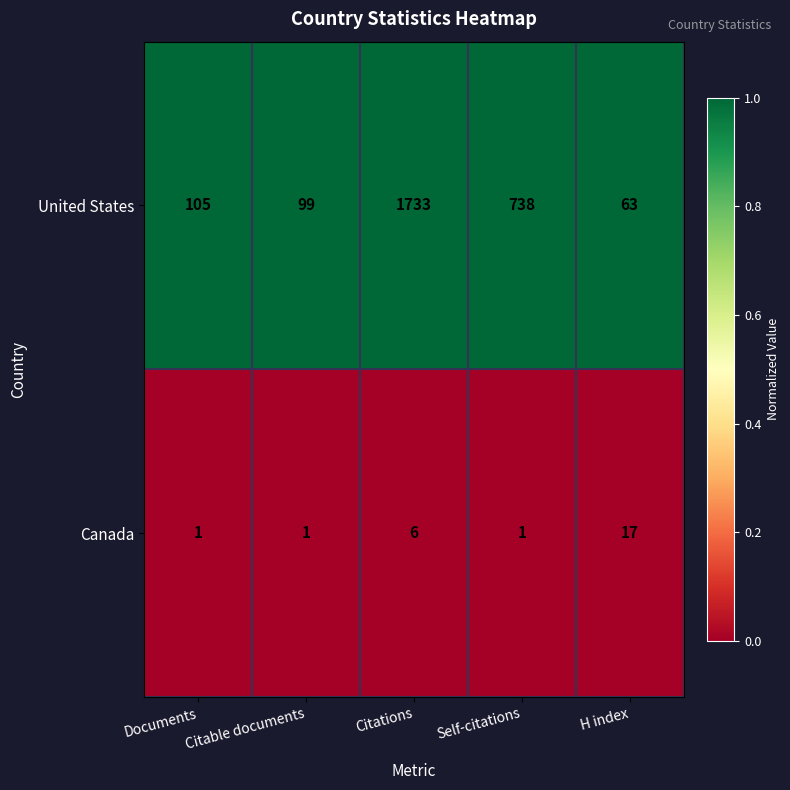

What is the difference between the United States values at H index and Citable documents?

36